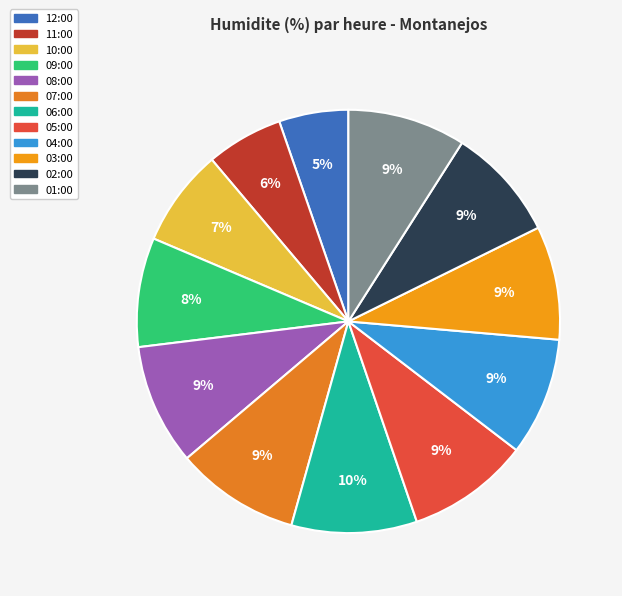

Is it true that 12:00 is 1% of the pie?

False